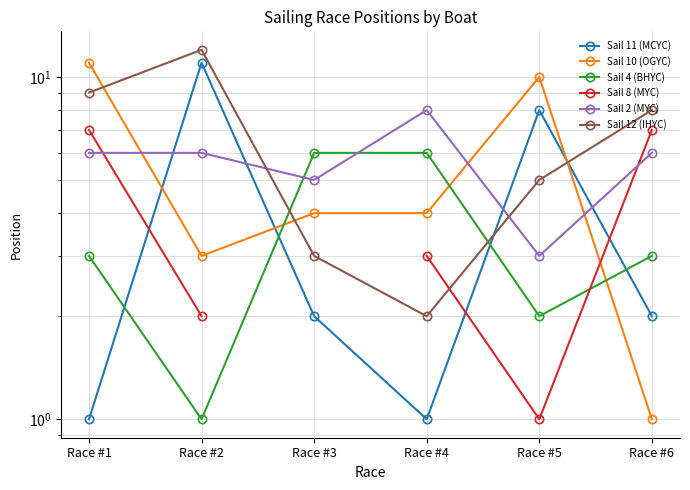

What is the total value across all series at Race #6?

27.0